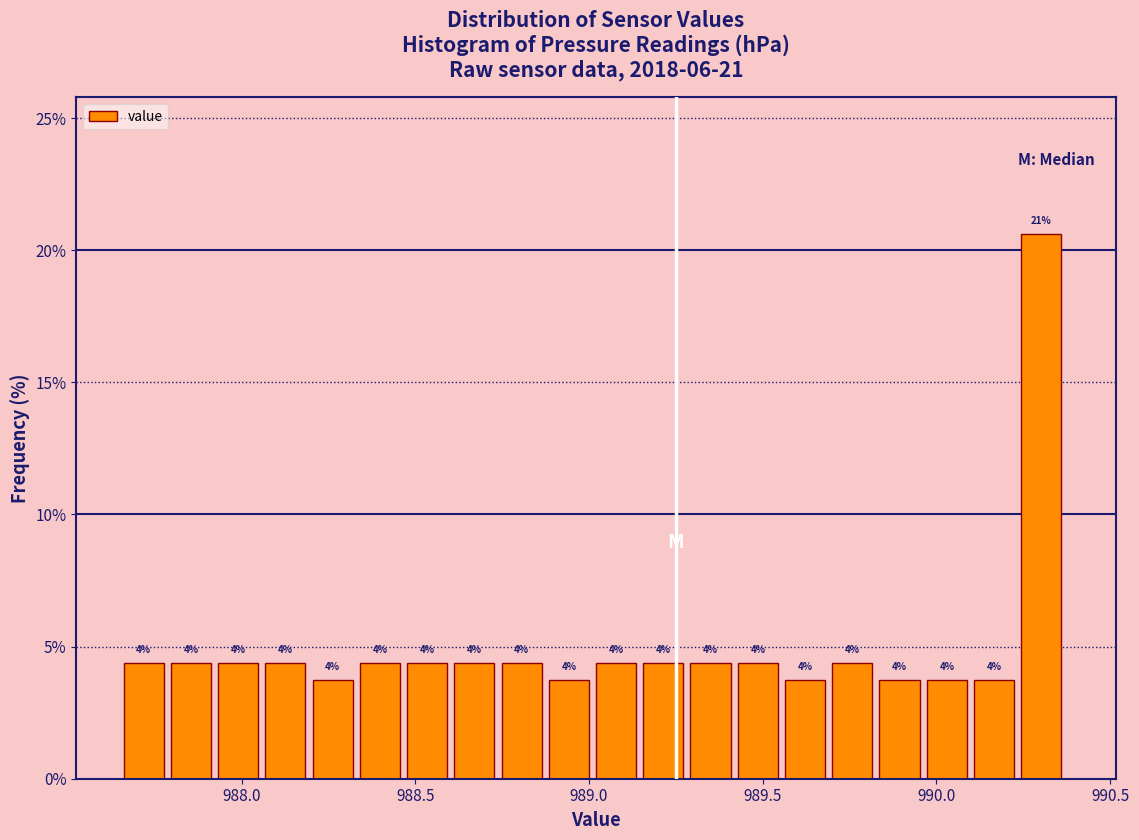

Around what value on the x-axis is the tallest bar? Give the approximate position of its centre, as read against the axis.

990.30